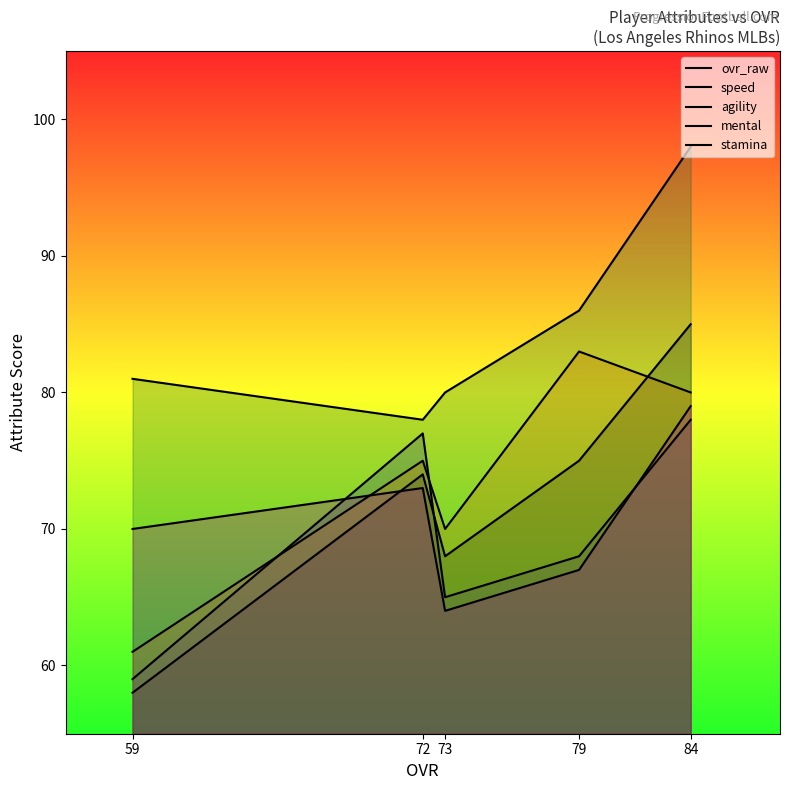

True or false: stamina has a value of 96 at 72.

False